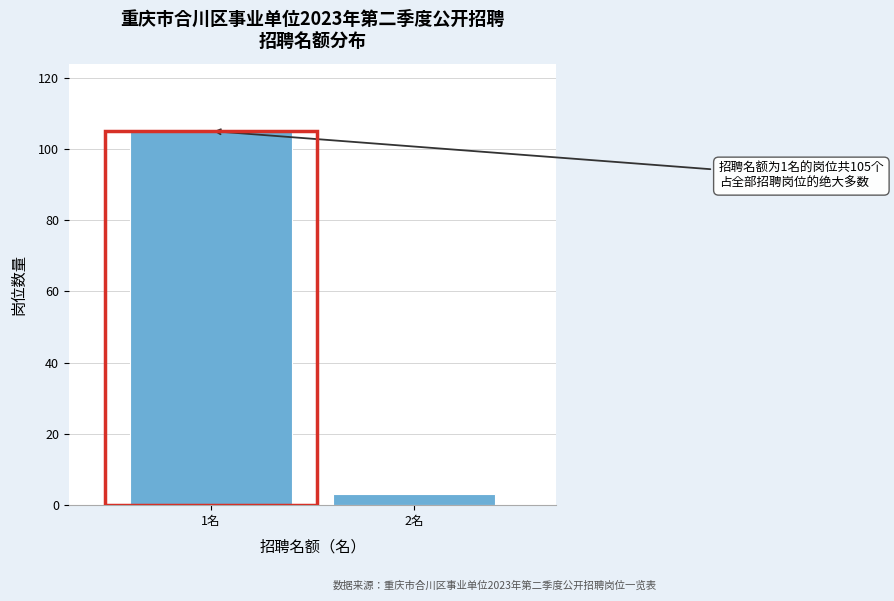

Reading right to left, extract all data points from this chart.

2名=3	1名=105